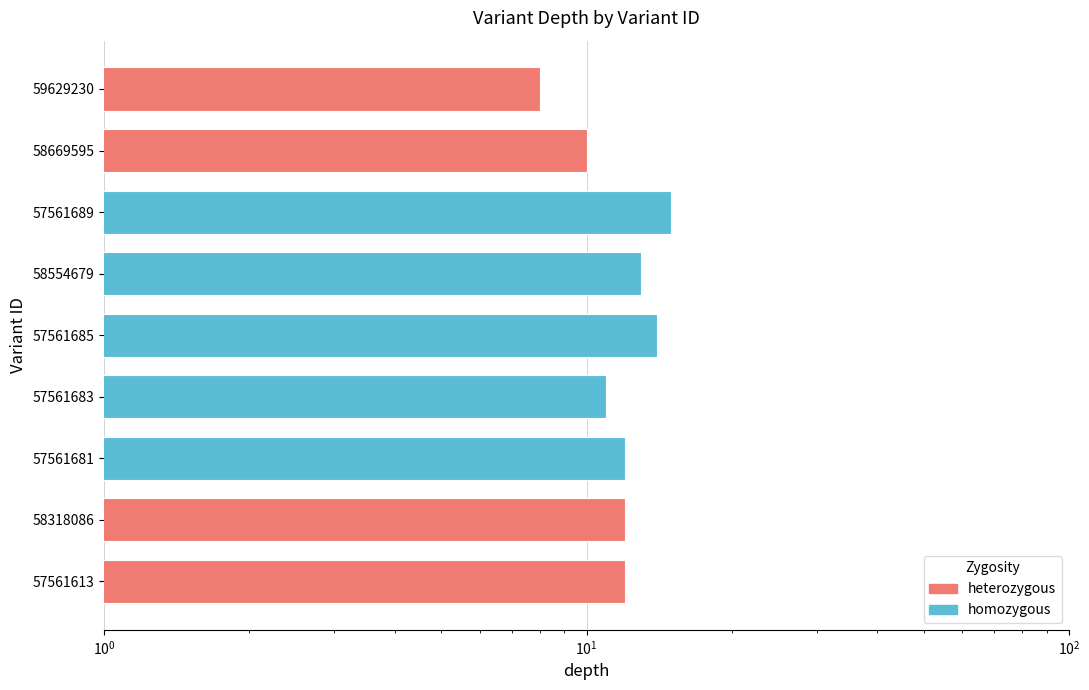

What is the sum of the values at 57561685 and 58318086?

26